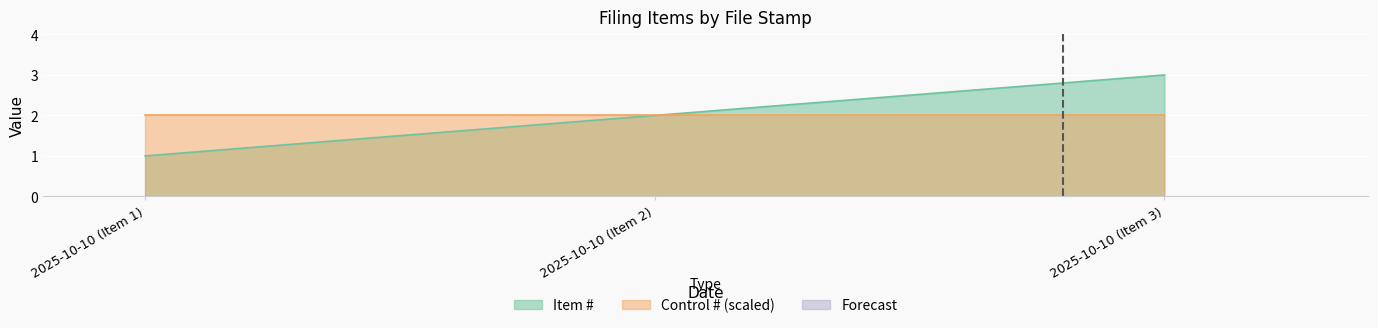

What is the maximum value shown in the chart?

3